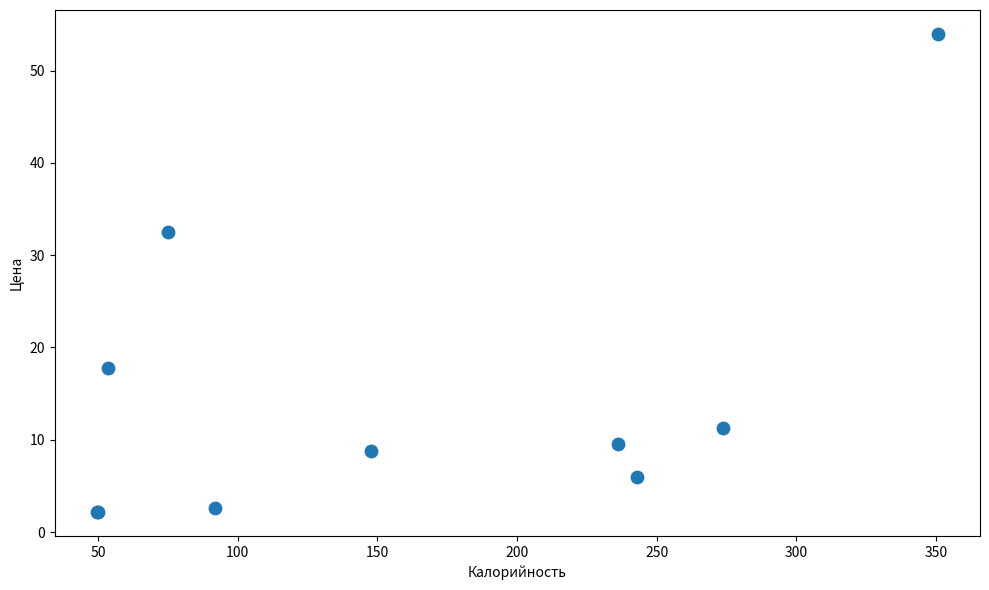

What Y value in the scatter plot is closest to 28?

32.5